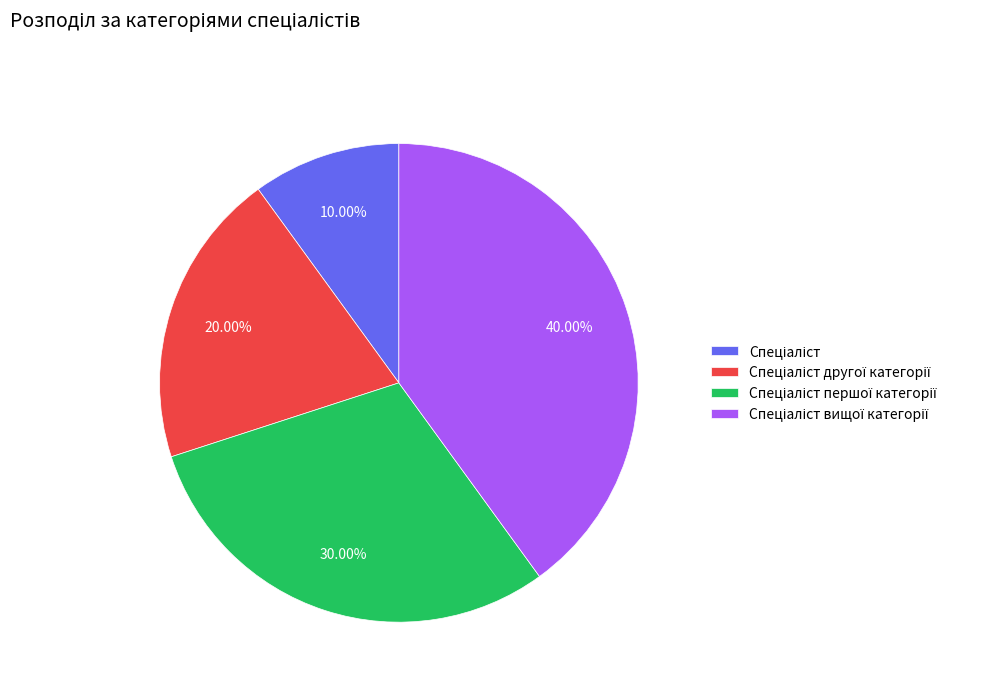

Is there any slice that represents more than half of the pie?

No